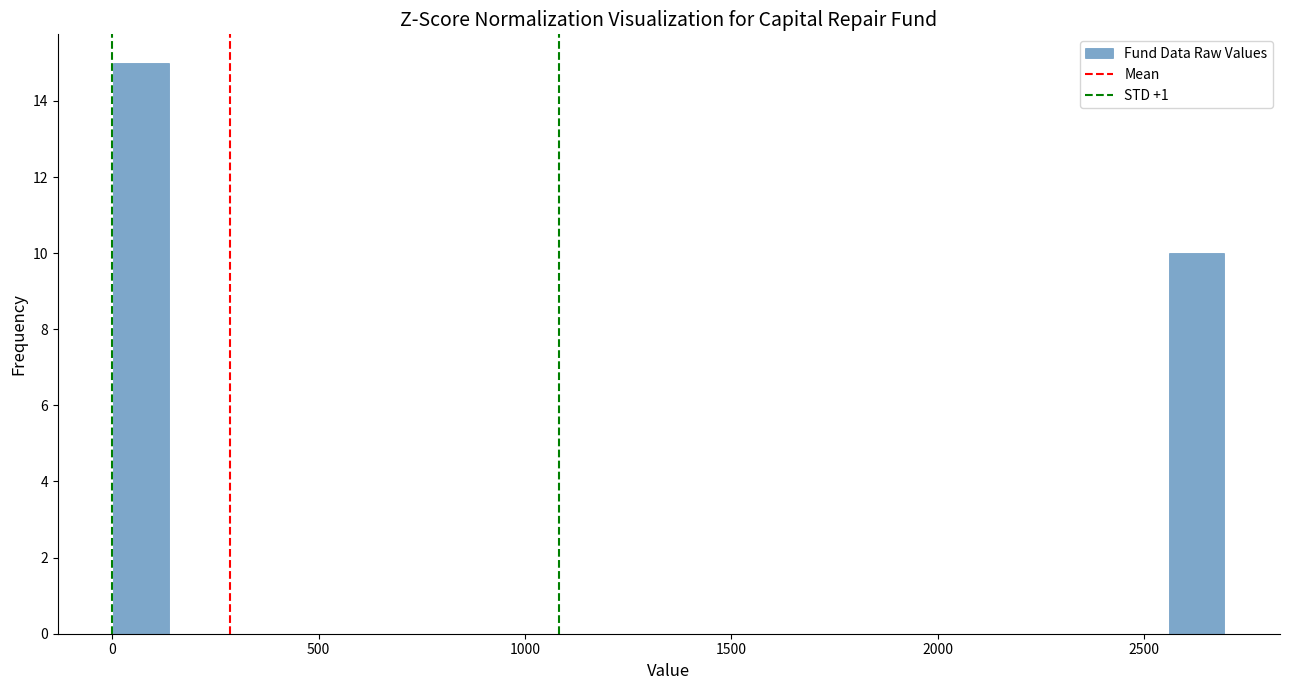

Around what value on the x-axis is the tallest bar? Give the approximate position of its centre, as read against the axis.

50